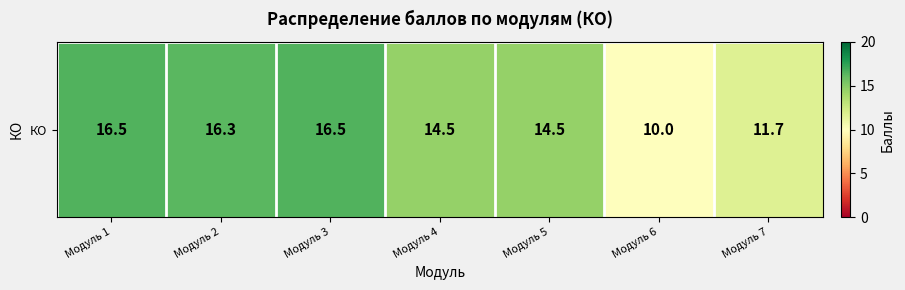

How many distinct data groups are displayed?

1